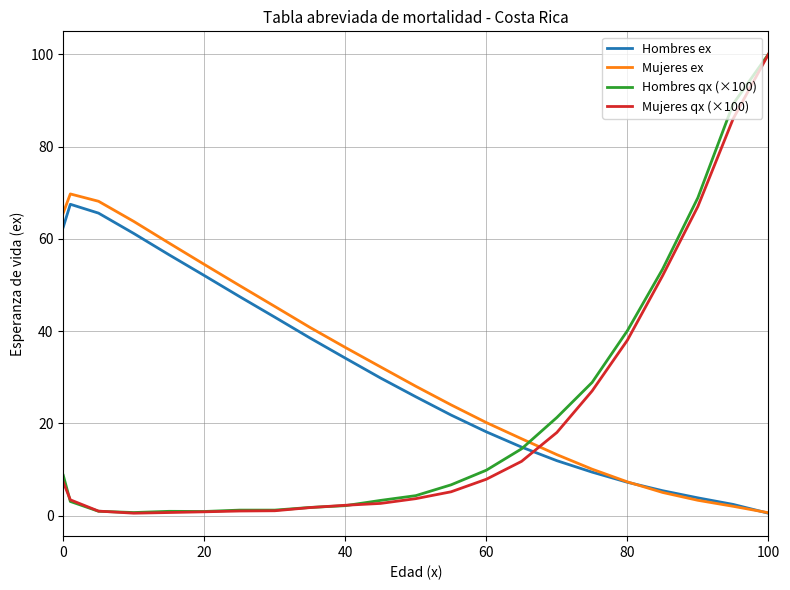

What is the maximum value shown in the chart?

100.0